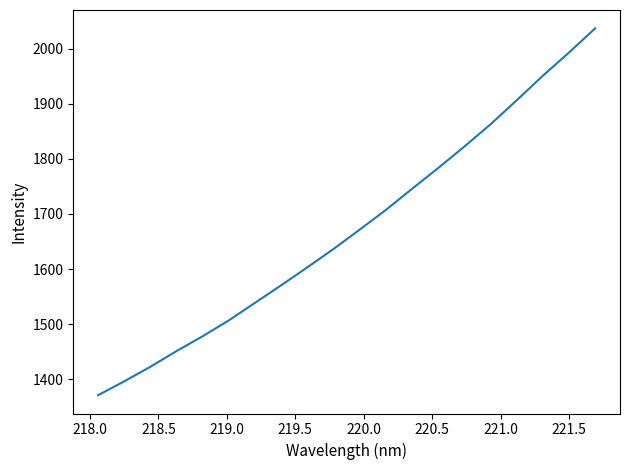

What is the minimum value shown in the chart?

1371.1